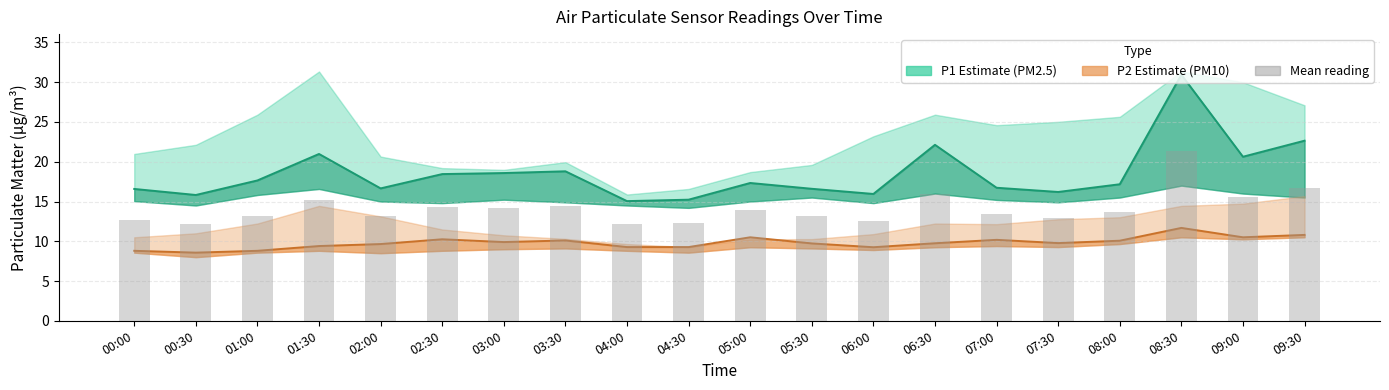

Is the value of P2 (PM10 mean) at 07:30 greater than the value of P1 (PM2.5 mean) at 08:00?

No